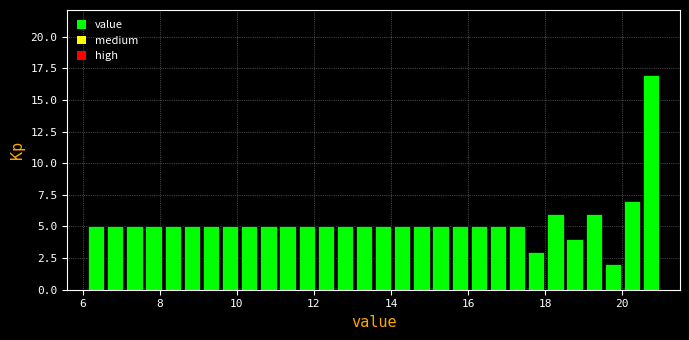

Read against the x-axis, roughly where is the centre of the tallest bar?

20.8